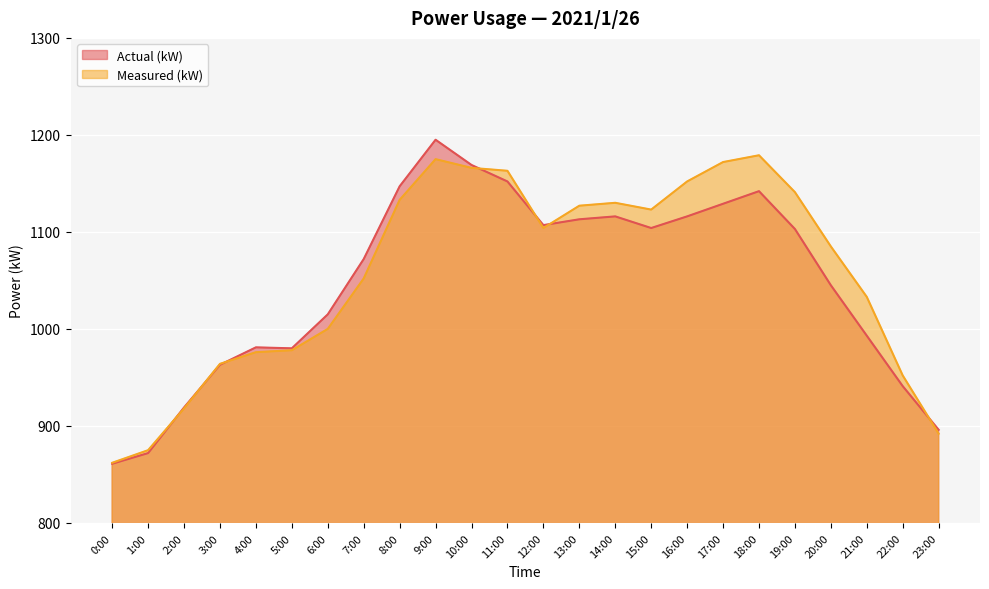

Rank the categories by Actual (kW) value from lowest to highest.

0:00, 1:00, 23:00, 2:00, 22:00, 3:00, 5:00, 4:00, 21:00, 6:00, 20:00, 7:00, 19:00, 15:00, 12:00, 13:00, 14:00, 16:00, 17:00, 18:00, 8:00, 11:00, 10:00, 9:00